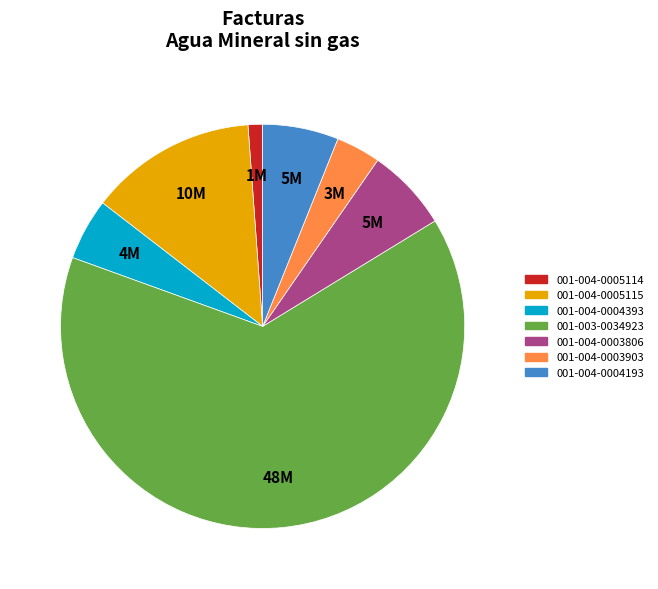

What is the majority slice?

001-003-0034923